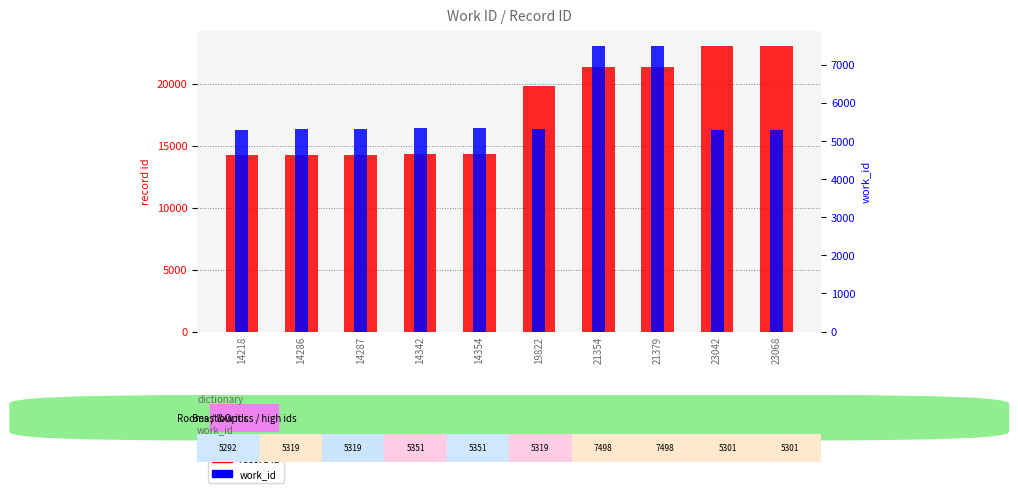

The value of record id at 23068 is 23068. True or false?

True